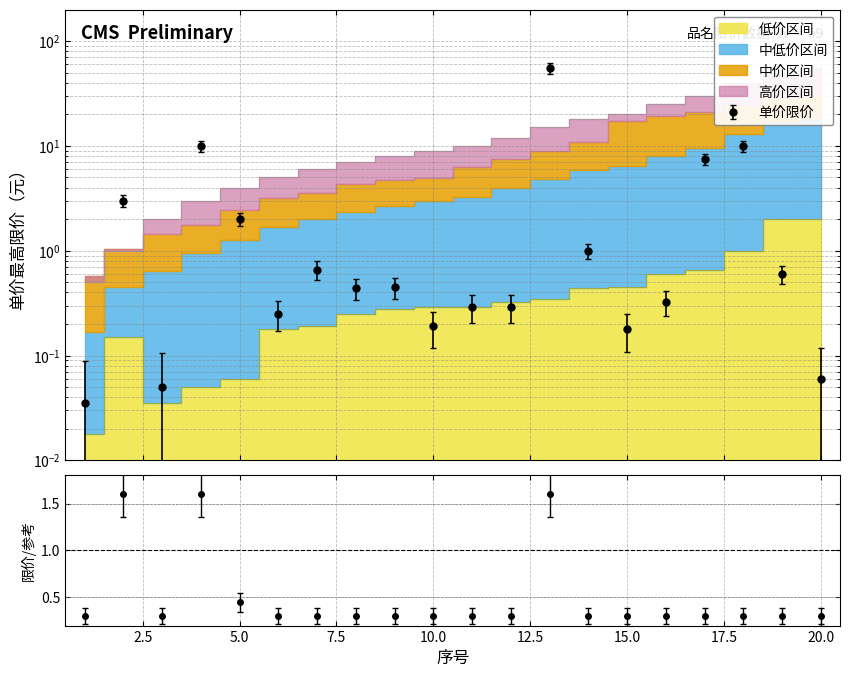

How many interior local valleys does the 单价最高限价 series have?

5